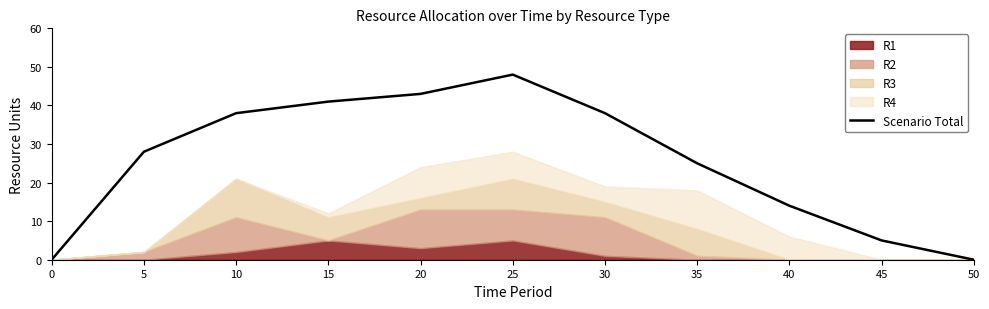

What is the change in value from 15 to 25?

+7